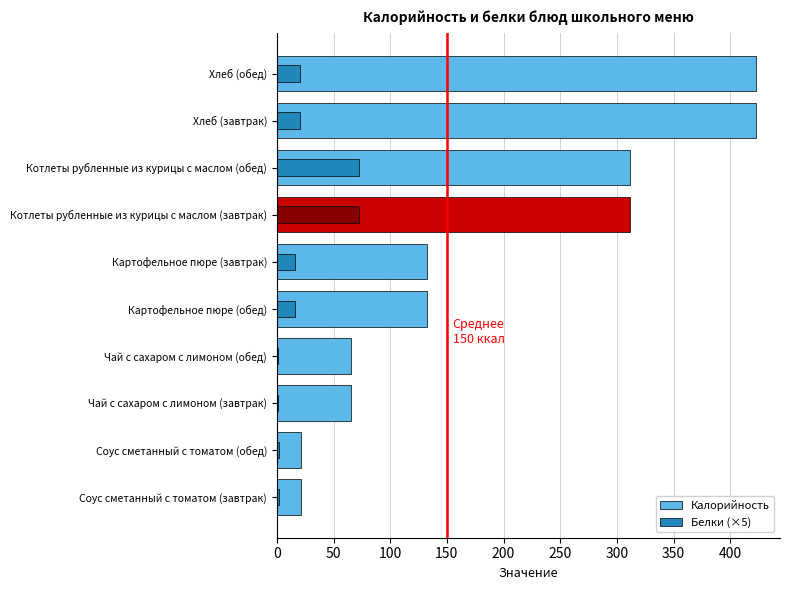

Read the Белки (×5) value at Соус сметанный с томатом (обед).

2.2